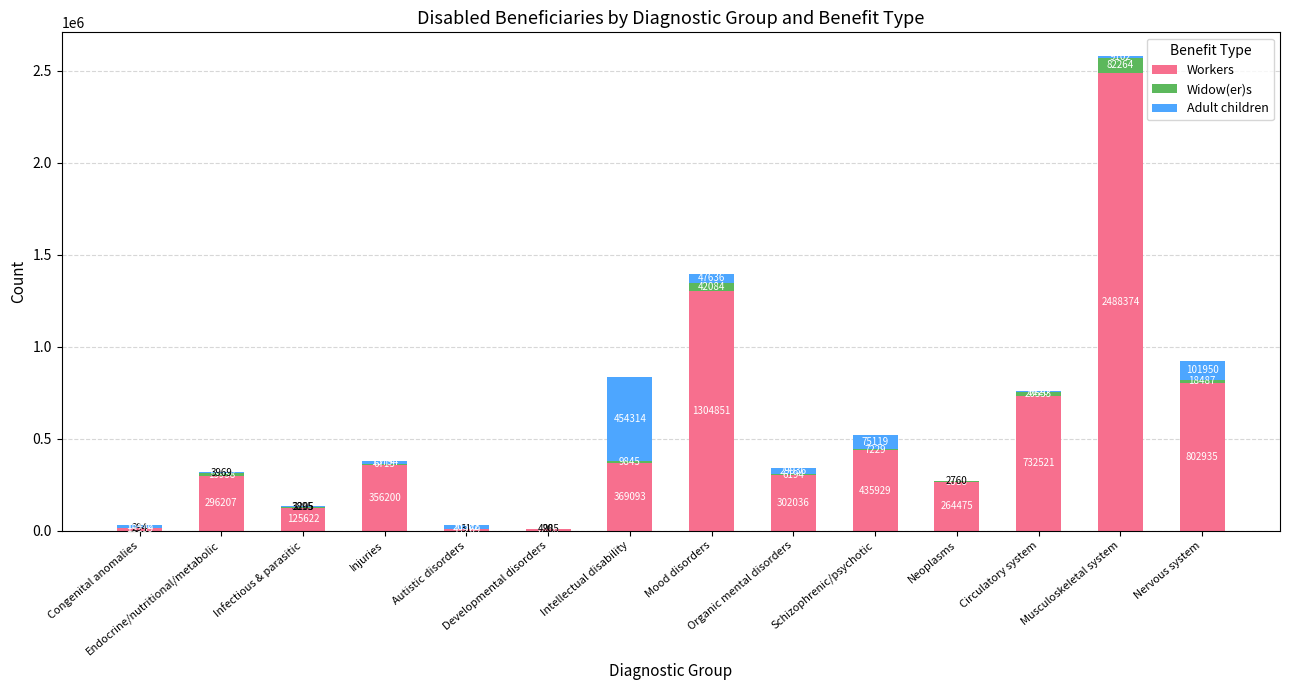

Count the number of categories in the chart.

14